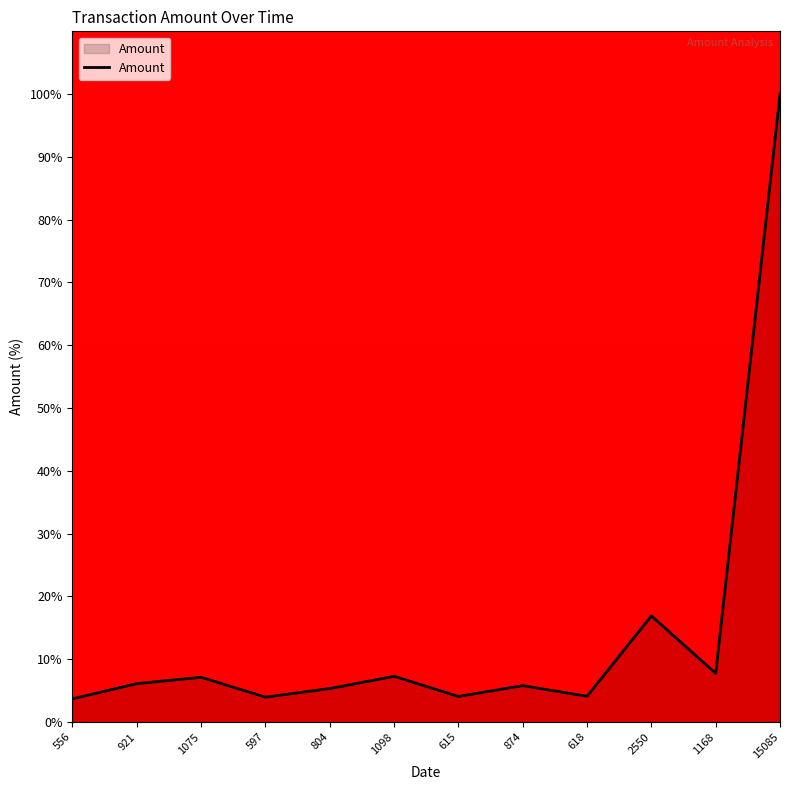

Is it true that the value at 921 is 2.4?

False